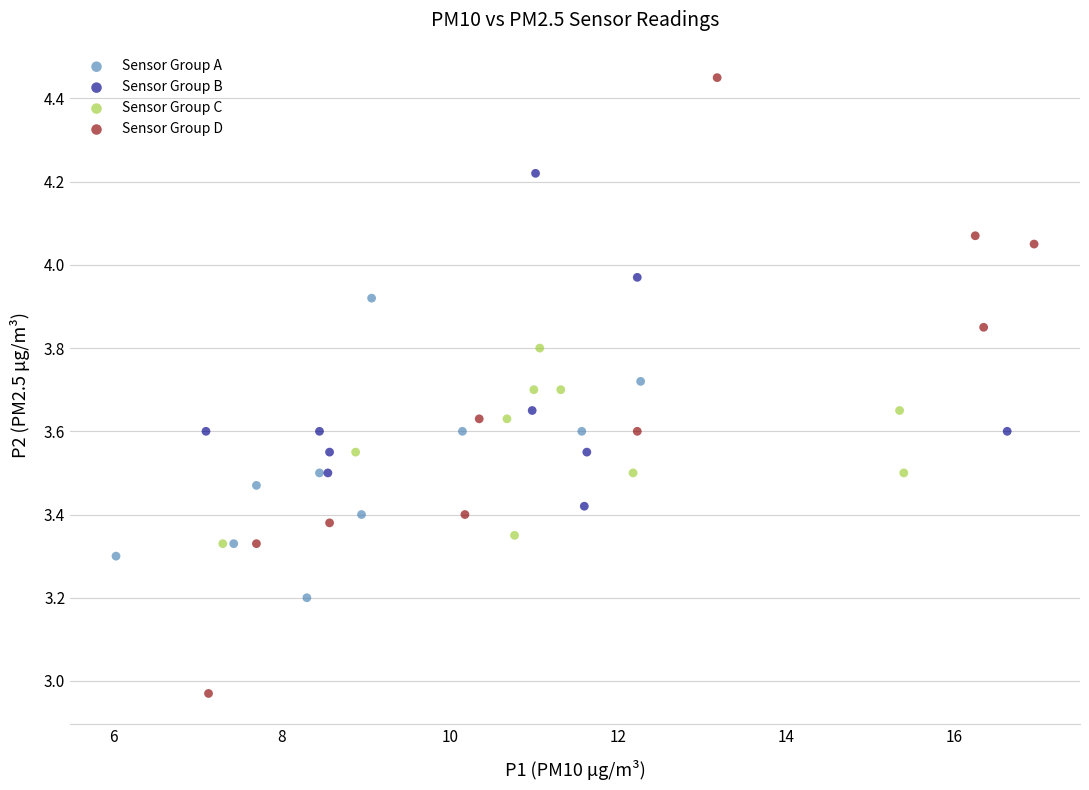

What are all the series names shown in the legend?

Sensor Group A, Sensor Group B, Sensor Group C, Sensor Group D